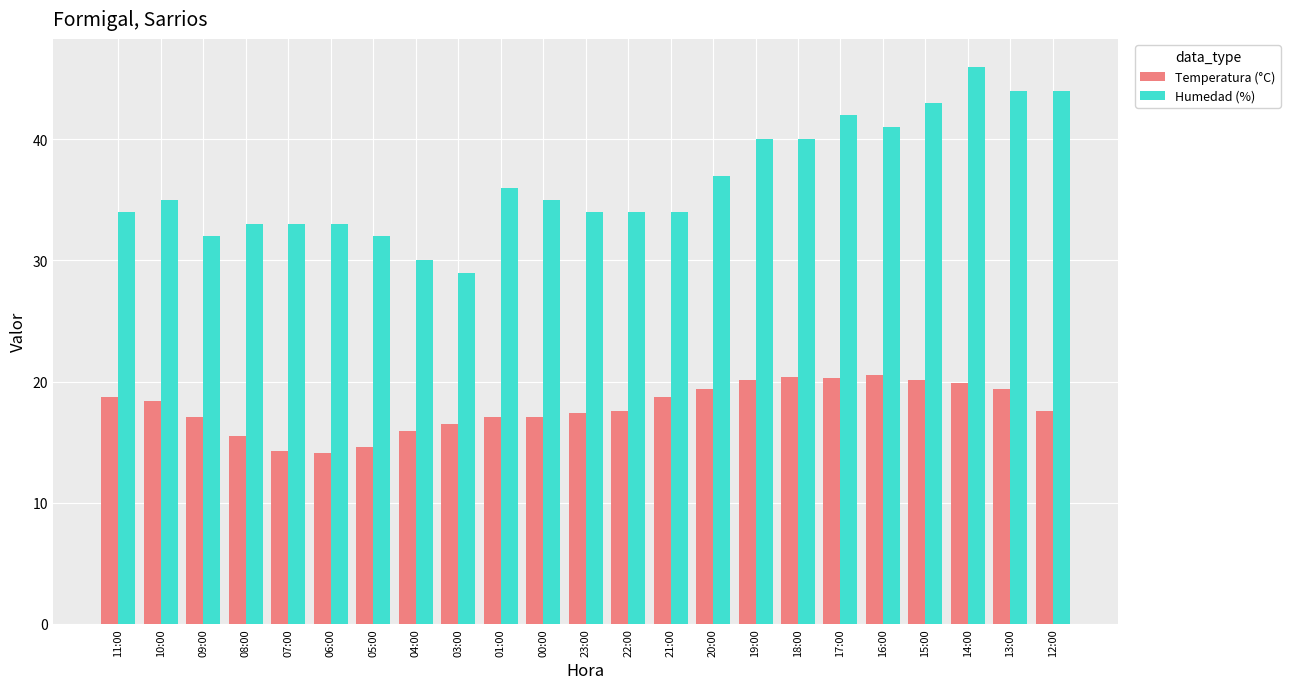

What is the value of the Humedad (%) bar at the 17th from the left?

40.0